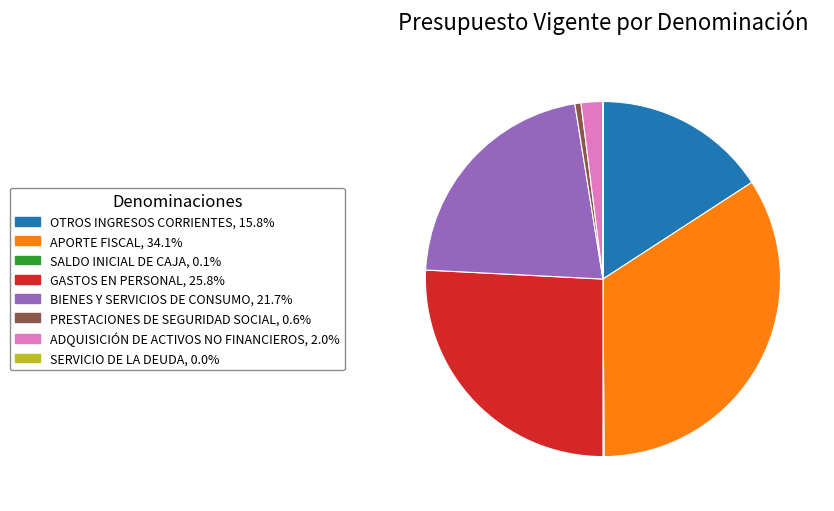

Approximately how many times larger is the value at OTROS INGRESOS CORRIENTES, 15.8% compared to APORTE FISCAL, 34.1%?

0.5